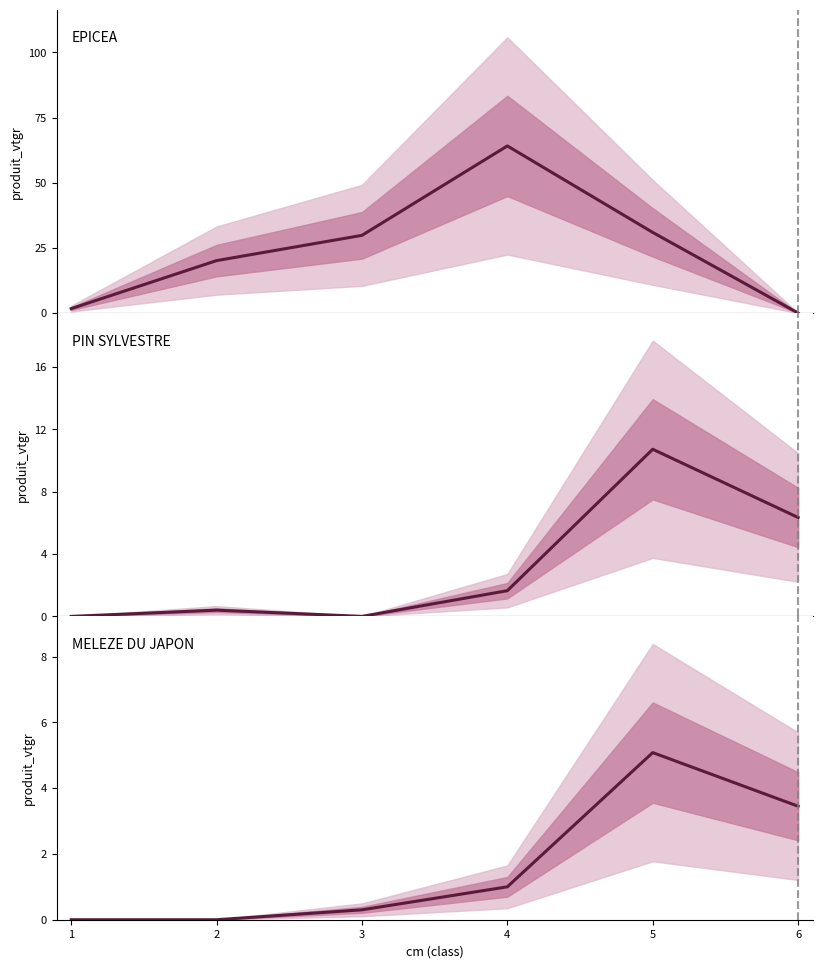

How many interior local peaks does the EPICEA series have?

1